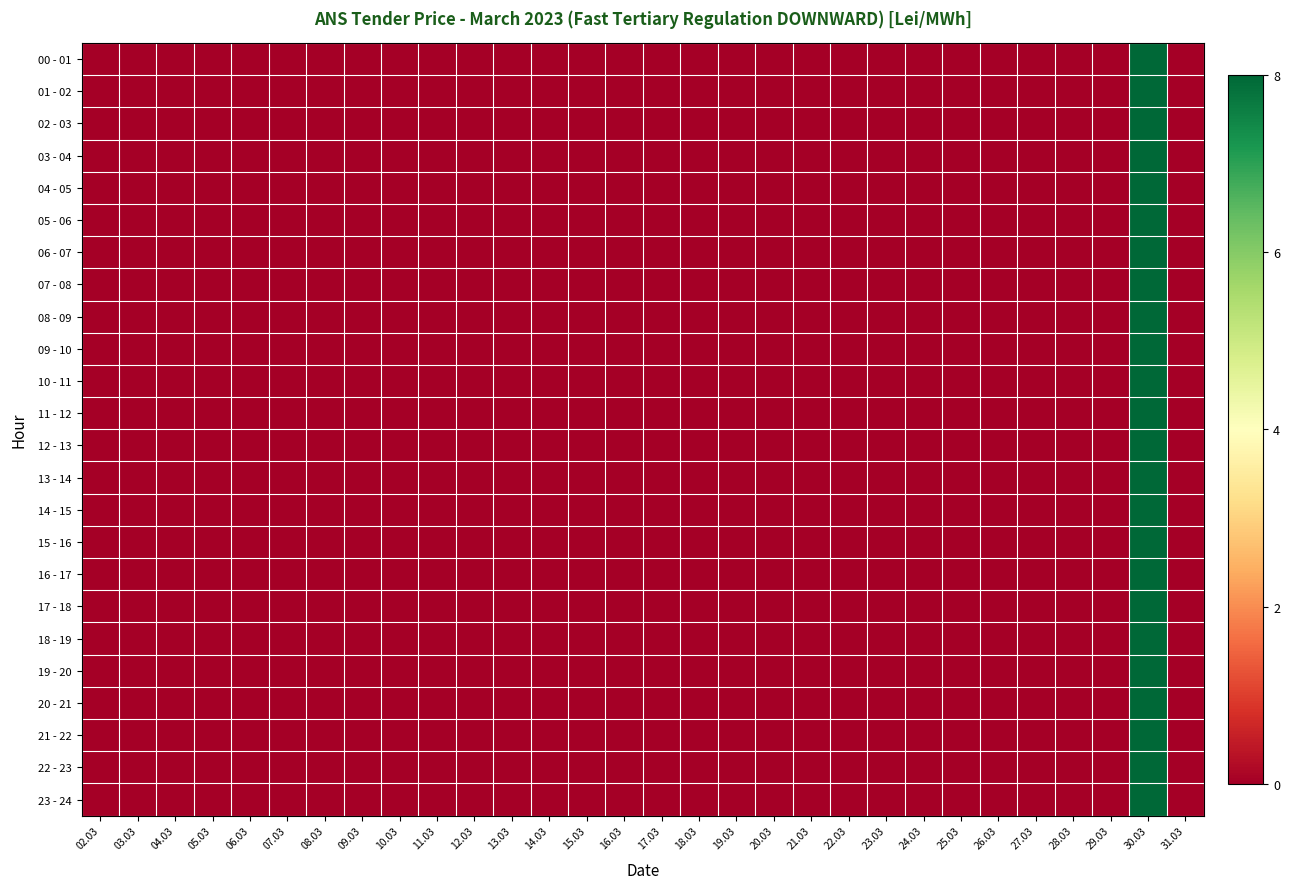

At how many categories does at least one series exceed 3?

1